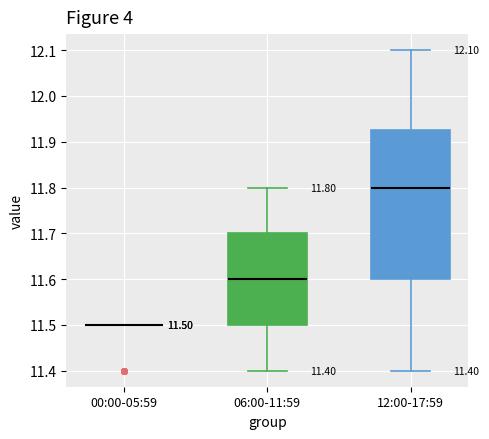

Which box is the tallest, from its lower edge to its upper edge?

12:00-17:59